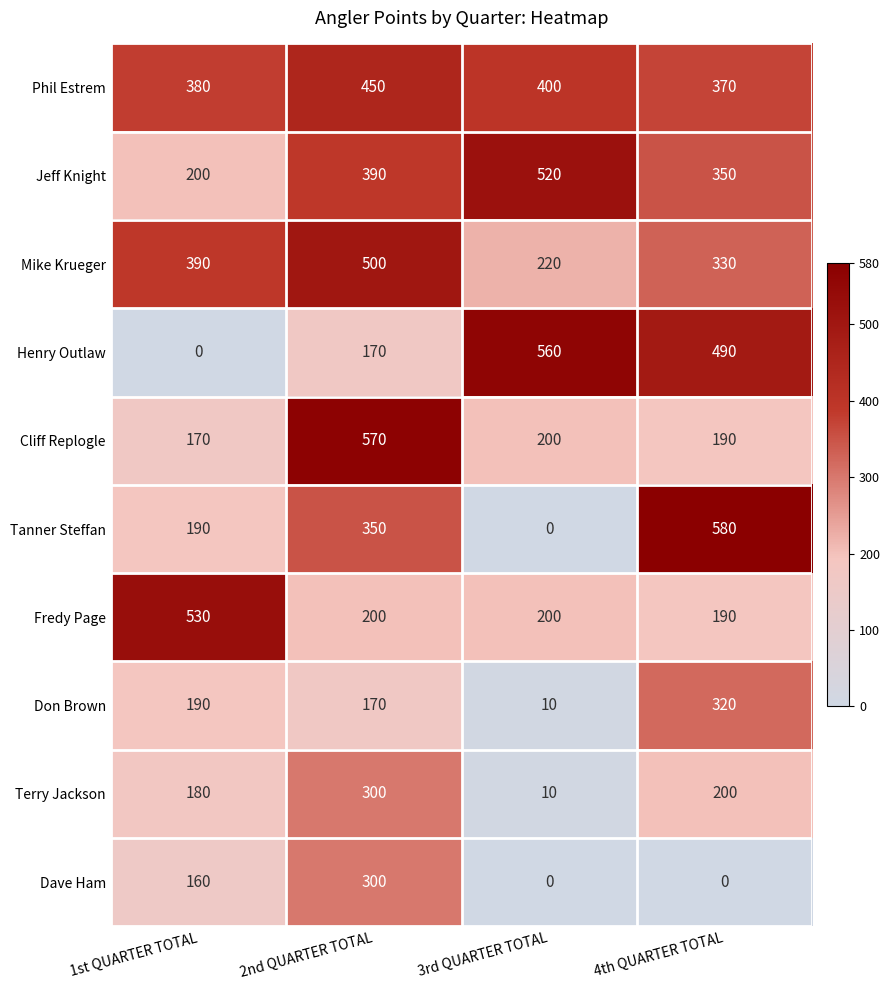

Rank the categories by Tanner Steffan value from highest to lowest.

4th QUARTER TOTAL, 2nd QUARTER TOTAL, 1st QUARTER TOTAL, 3rd QUARTER TOTAL